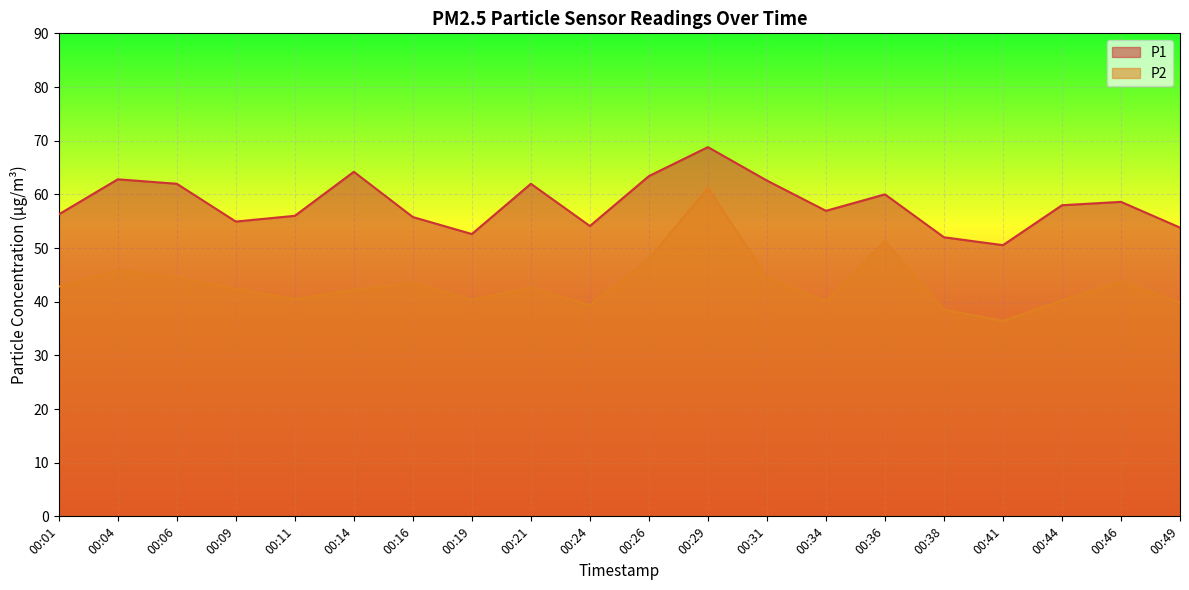

True or false: P2 and P1 intersect in this chart.

False